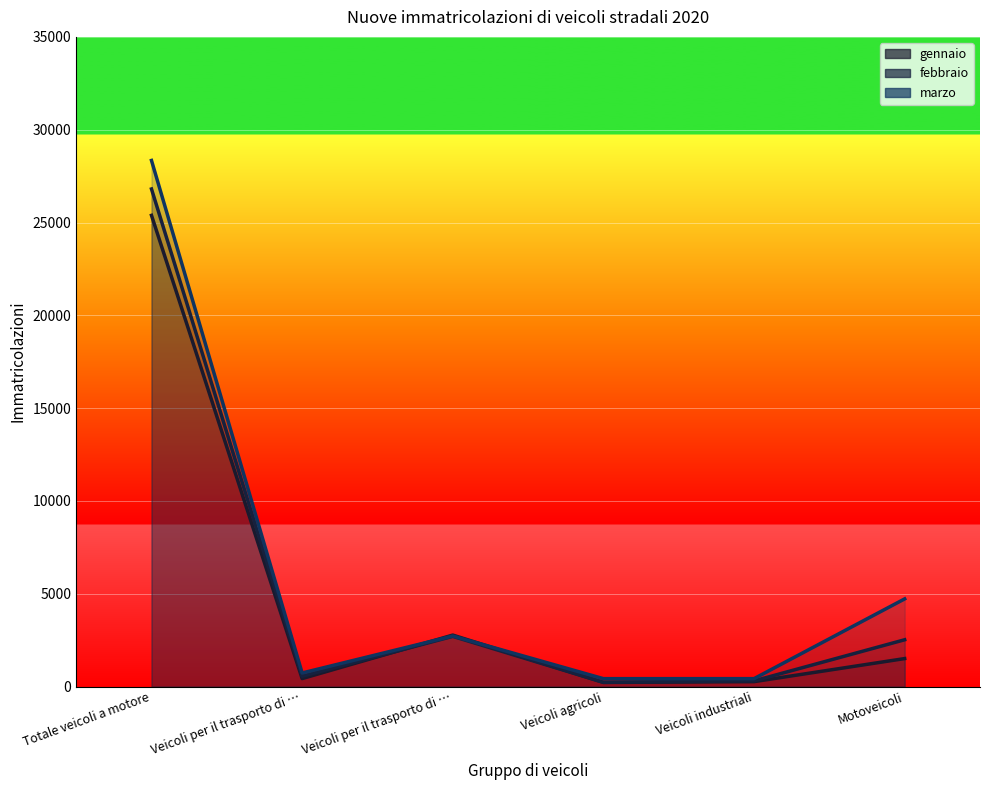

Rank the series at Veicoli industriali from highest to lowest value.

marzo, febbraio, gennaio